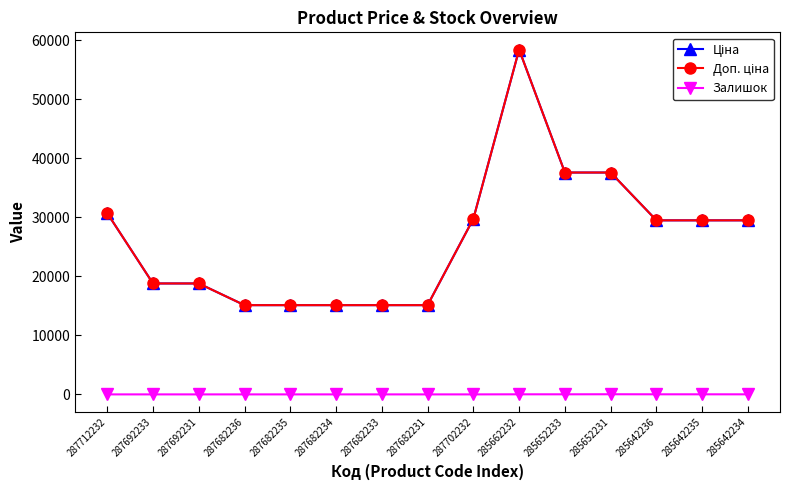

Does the chart have visible grid lines?

No